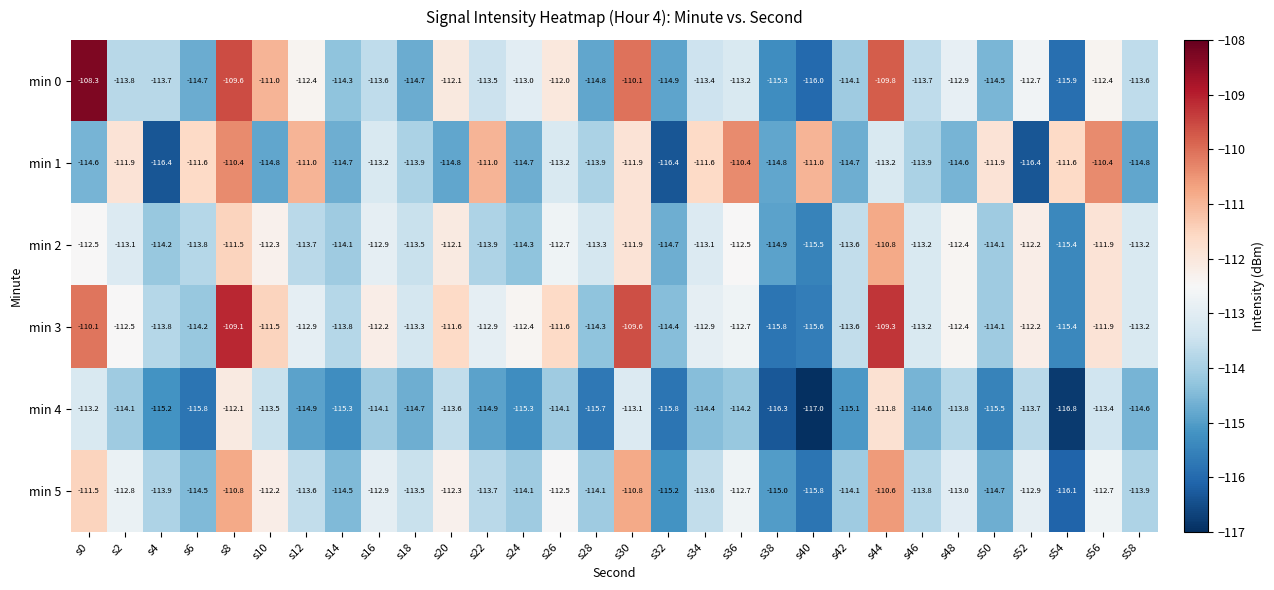

What is the difference between the highest and lowest values at s50?

3.6